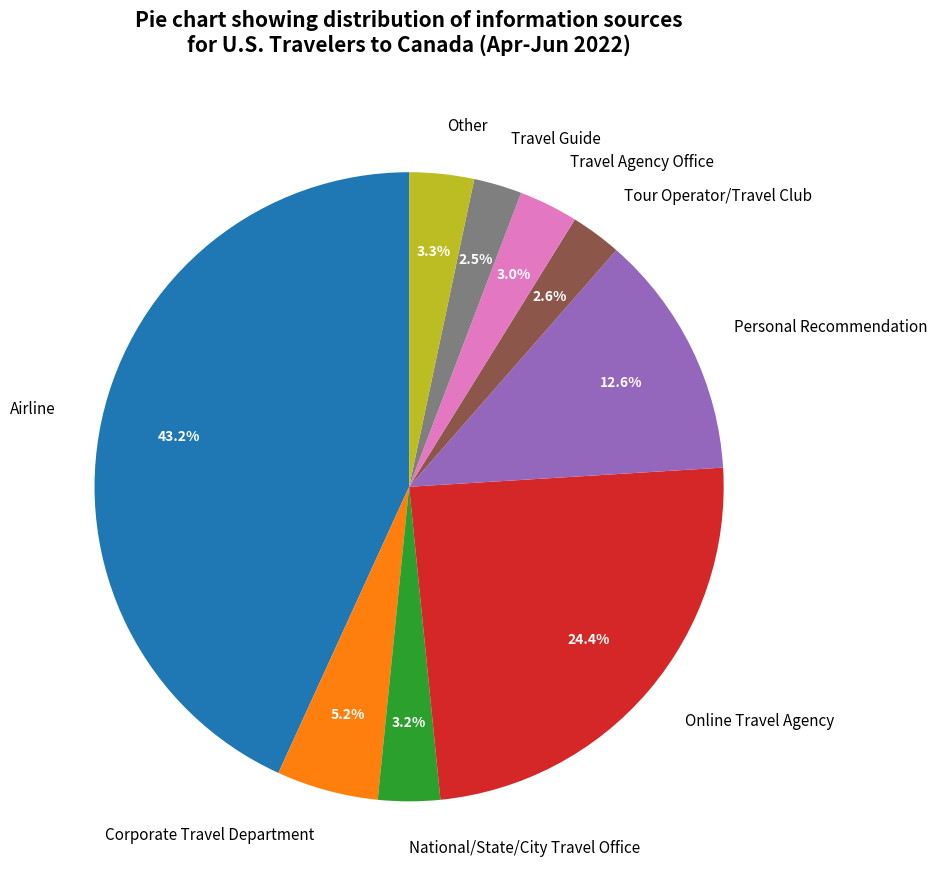

Combined, what portion of the pie is Personal Recommendation and Travel Guide?

15.1%